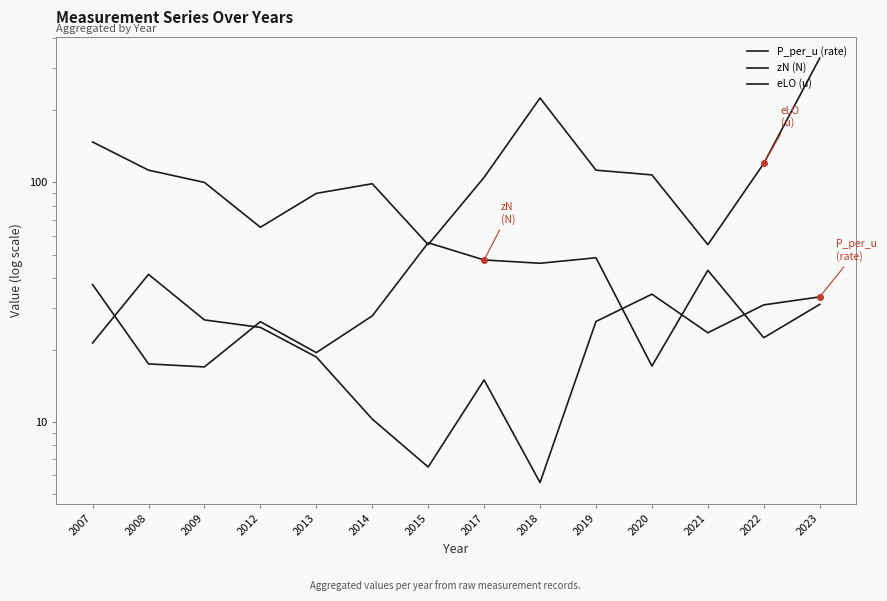

What is the sum of the P_per_u (rate) values at 2018 and 2012?

30.5